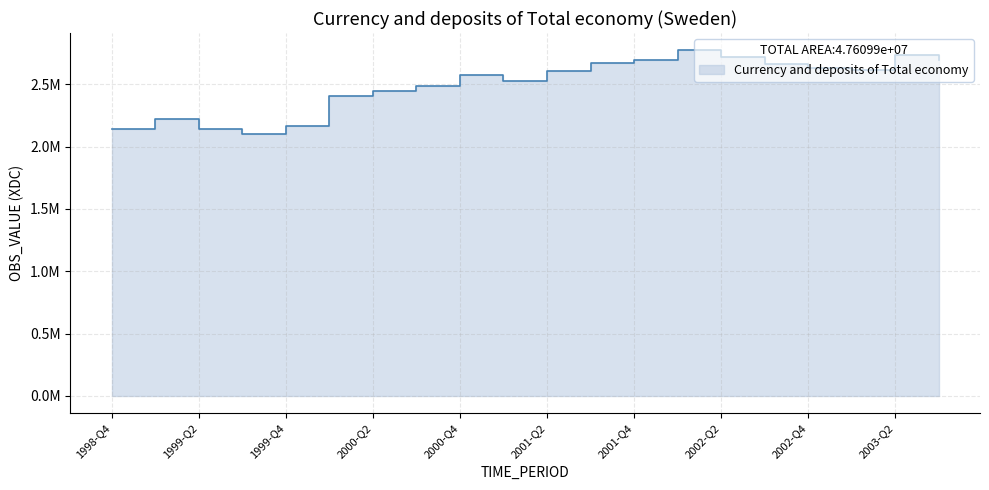

At which category does the chart reach its peak across all series?

2002-Q1